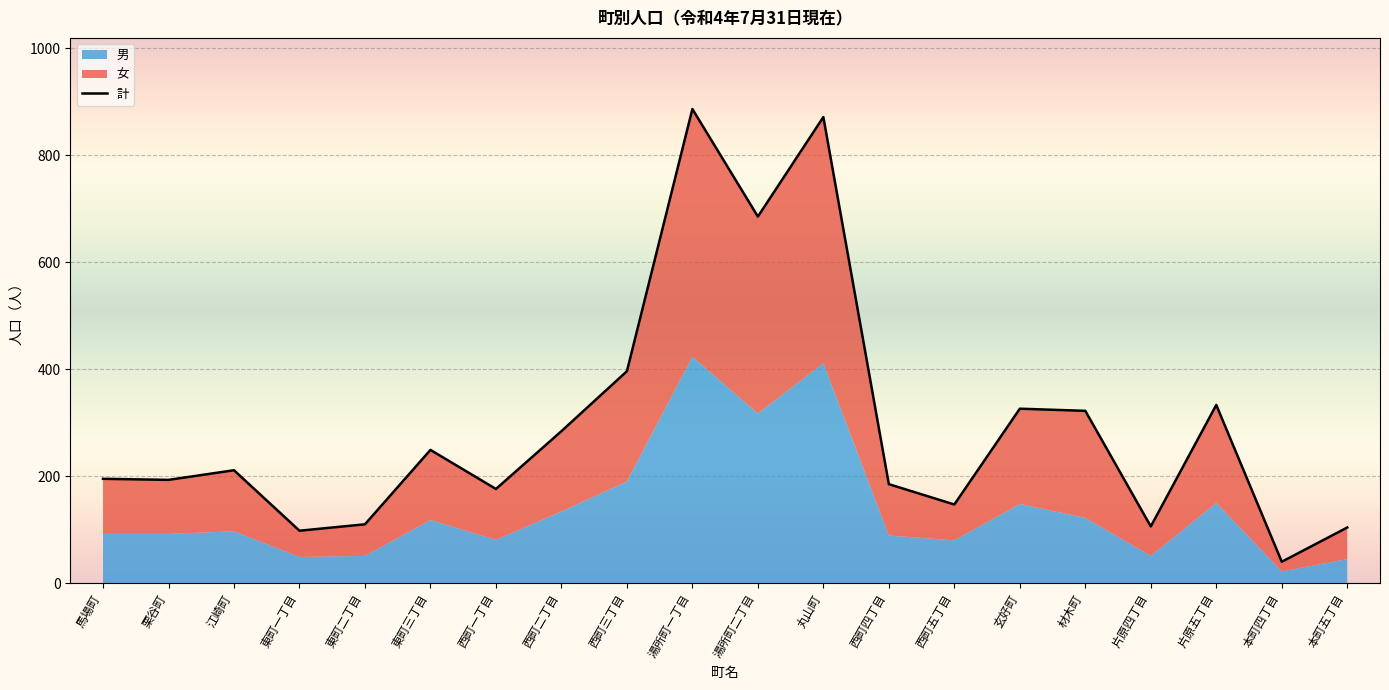

What is the minimum value shown in the chart?

40